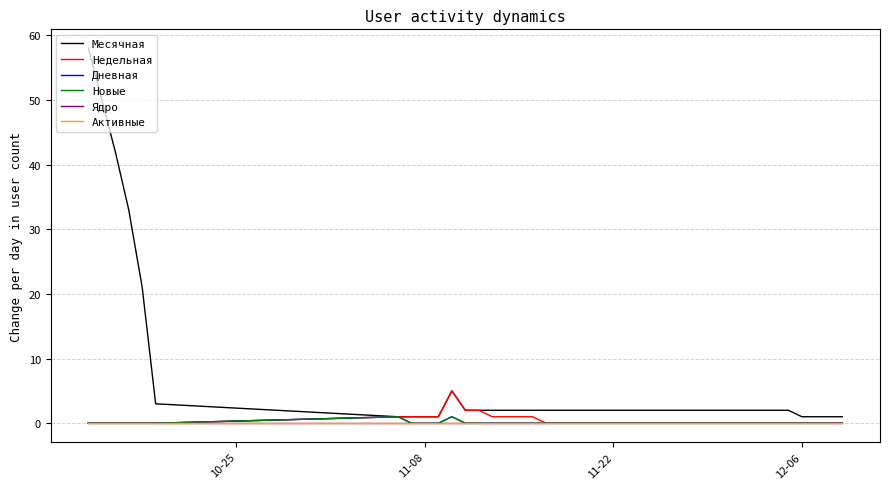

Is this an area chart (filled region under the line)?

No